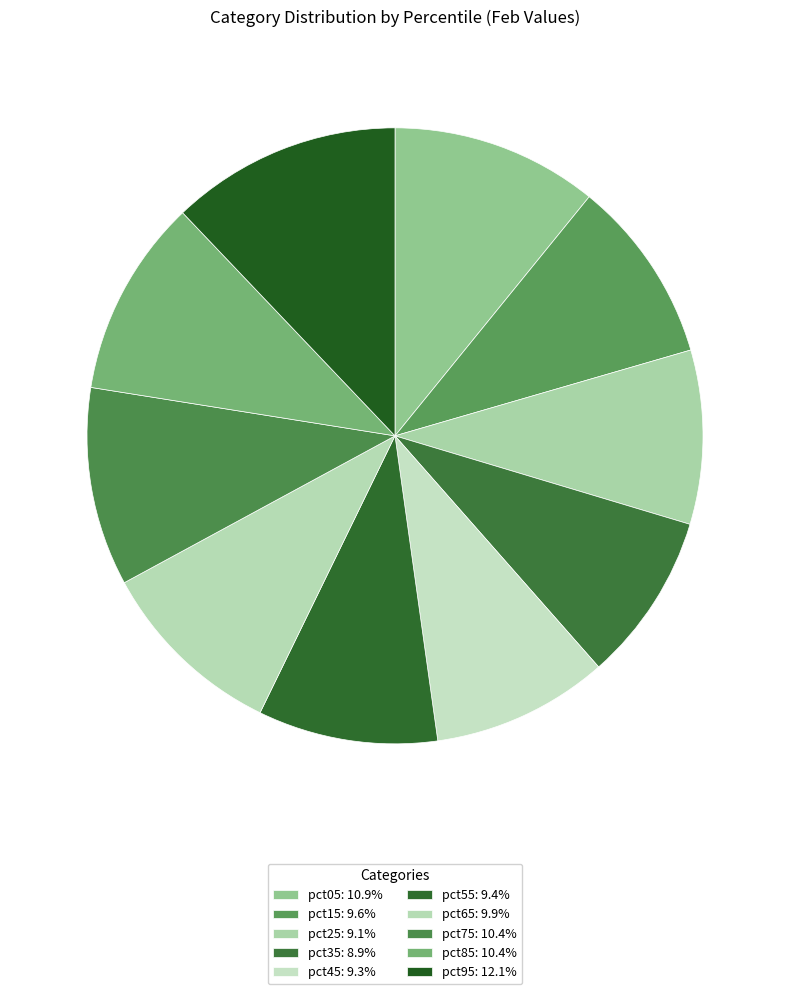

What percentage do pct85 and pct45 together represent?

19.7%